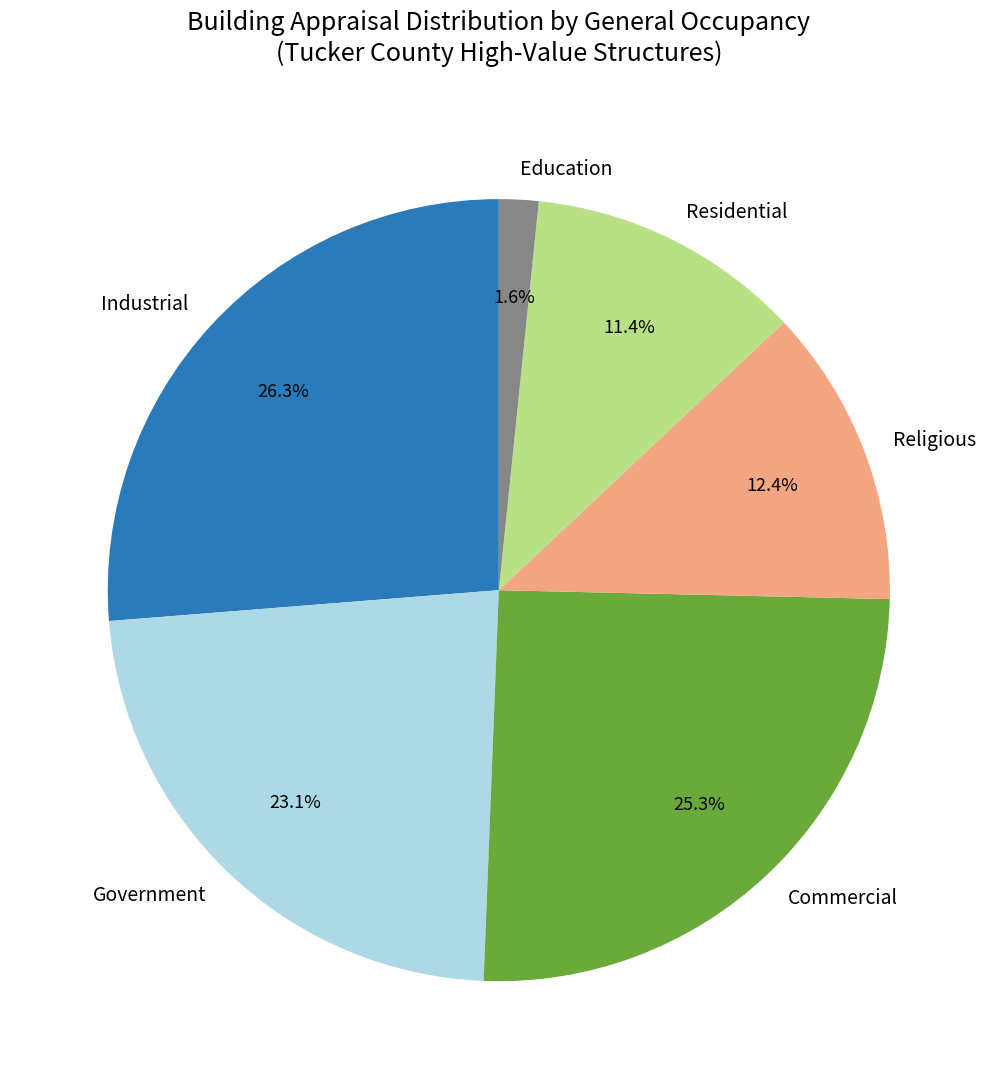

Does any single category account for the majority?

No